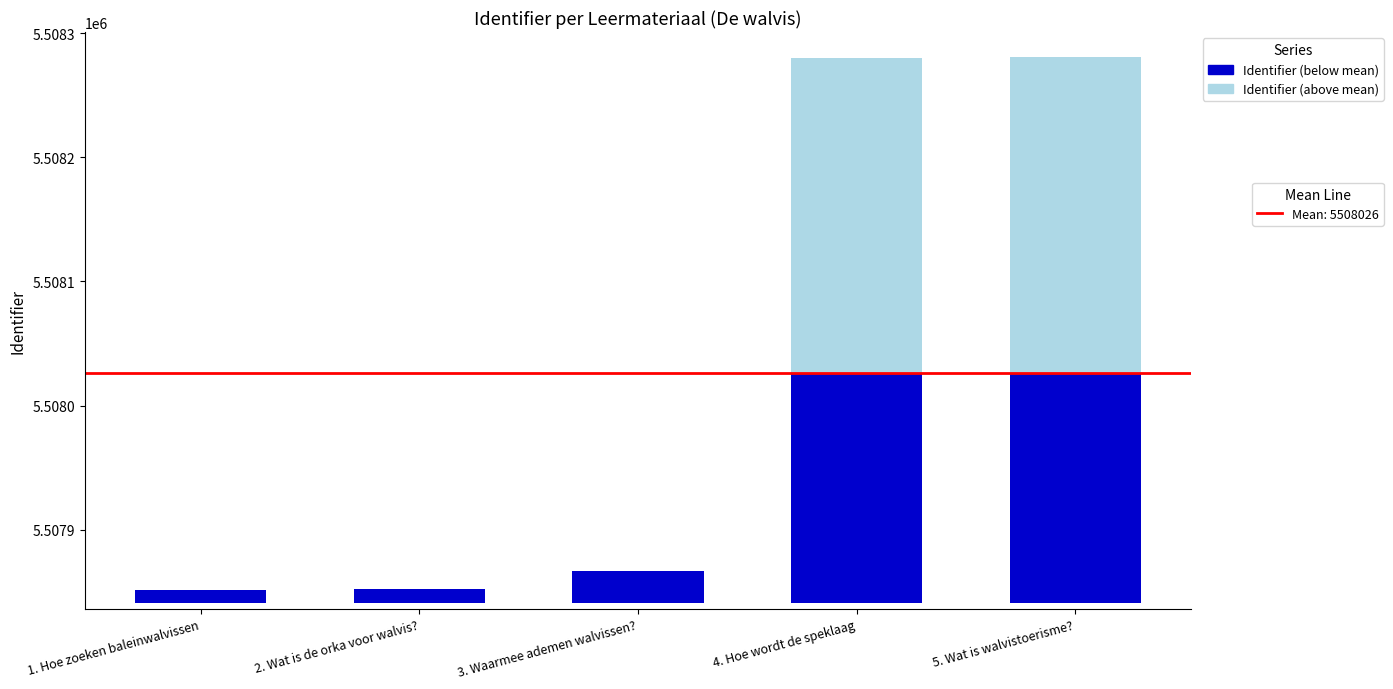

Reading left to right, list all the values displayed in this chart.

Below Mean: 1. Hoe zoeken baleinwalvissen=10.0	2. Wat is de orka voor walvis?=11.0	3. Waarmee ademen walvissen?=26.0	4. Hoe wordt de speklaag=185.2	5. Wat is walvistoerisme?=185.2
Above Mean: 1. Hoe zoeken baleinwalvissen=0.0	2. Wat is de orka voor walvis?=0.0	3. Waarmee ademen walvissen?=0.0	4. Hoe wordt de speklaag=253.8	5. Wat is walvistoerisme?=254.8